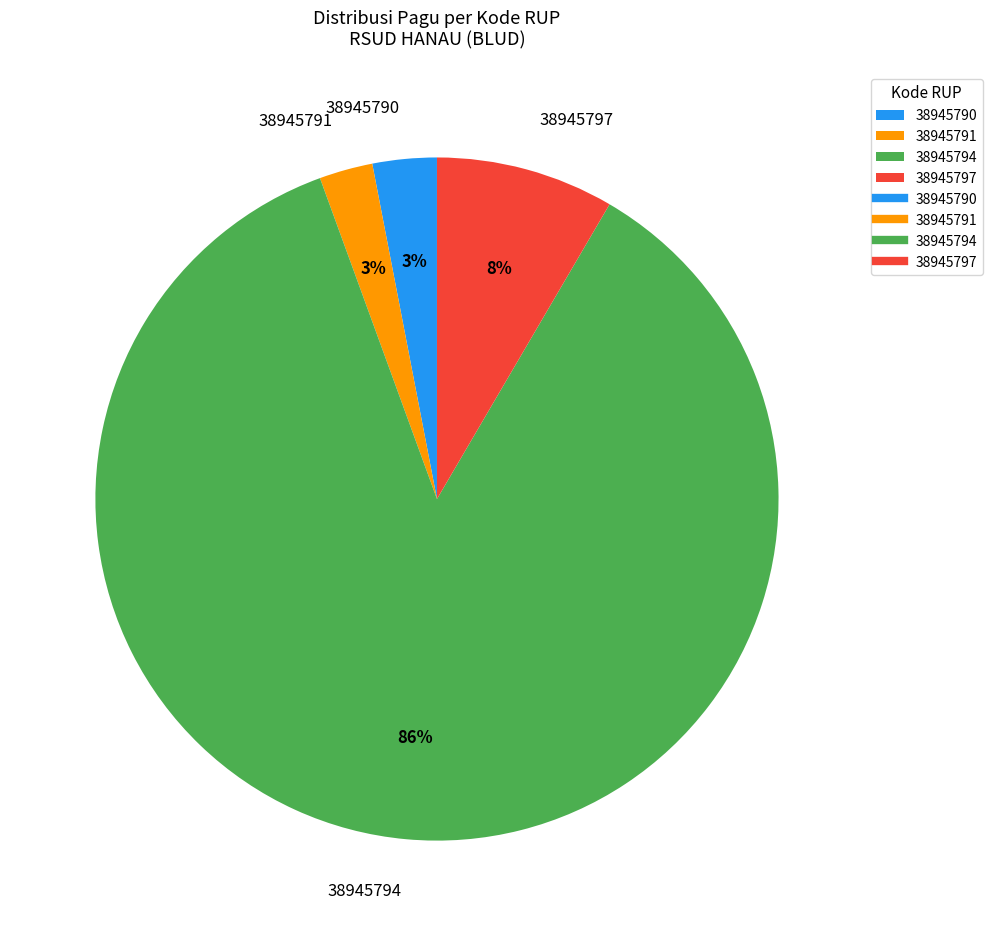

To the nearest percent, what is the difference between the largest and smallest slice percentages?

83%